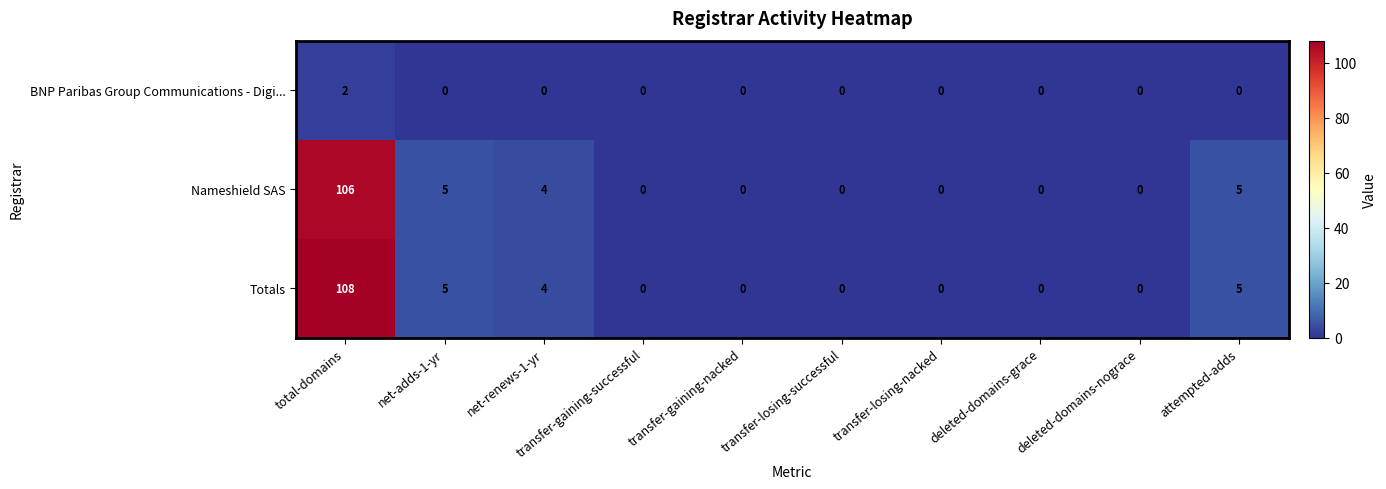

True or false: Nameshield SAS has a value of 6 at net-renews-1-yr.

False